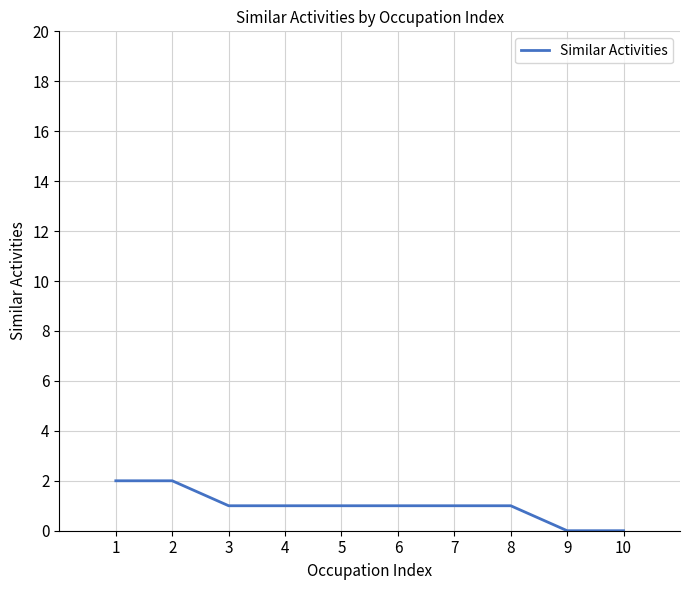

The chart shows a value of 2 at 1. True or false?

True